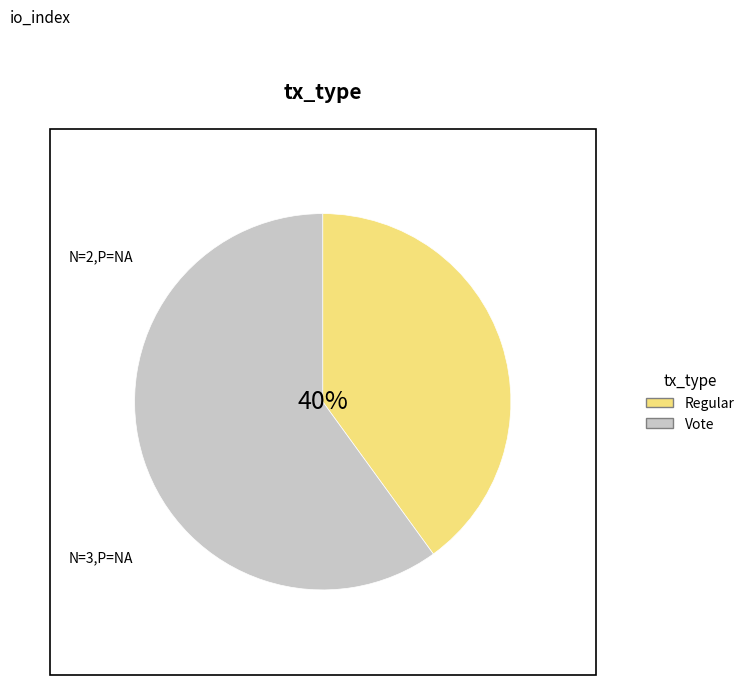

Which has a higher value, Vote or Regular?

Vote